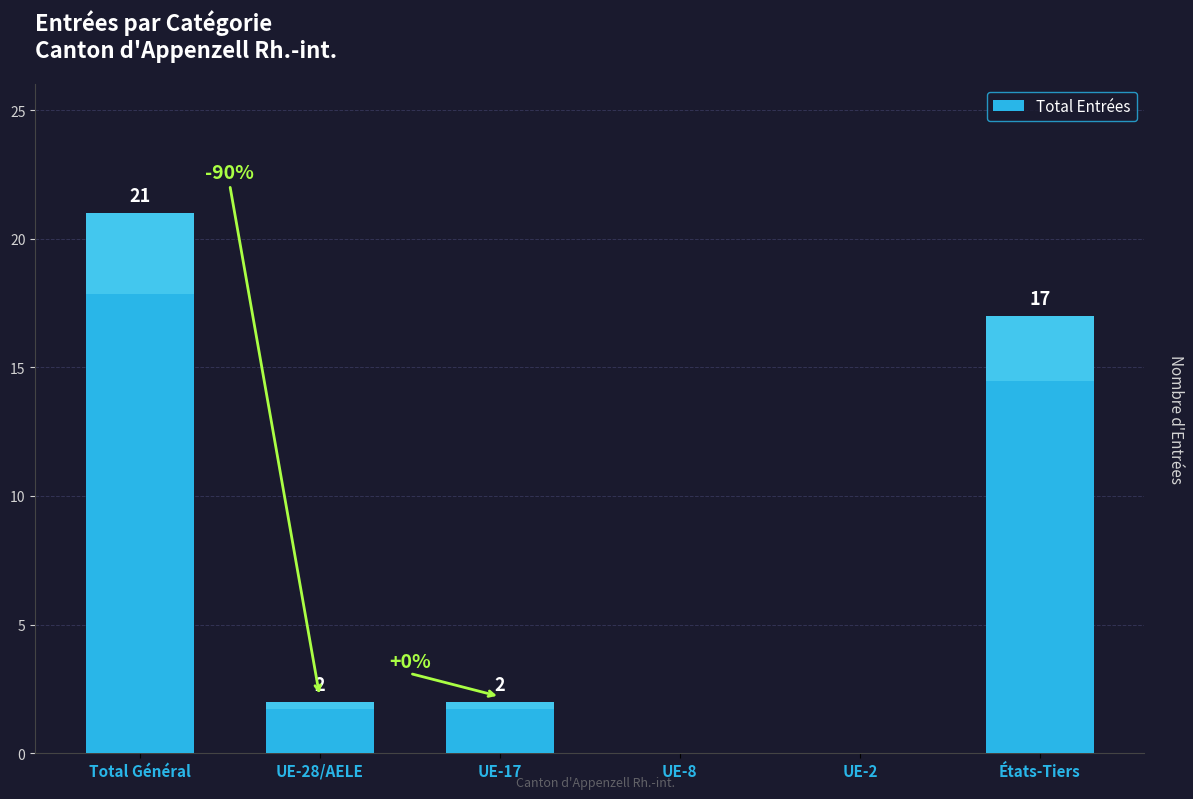

What is the average value?

7